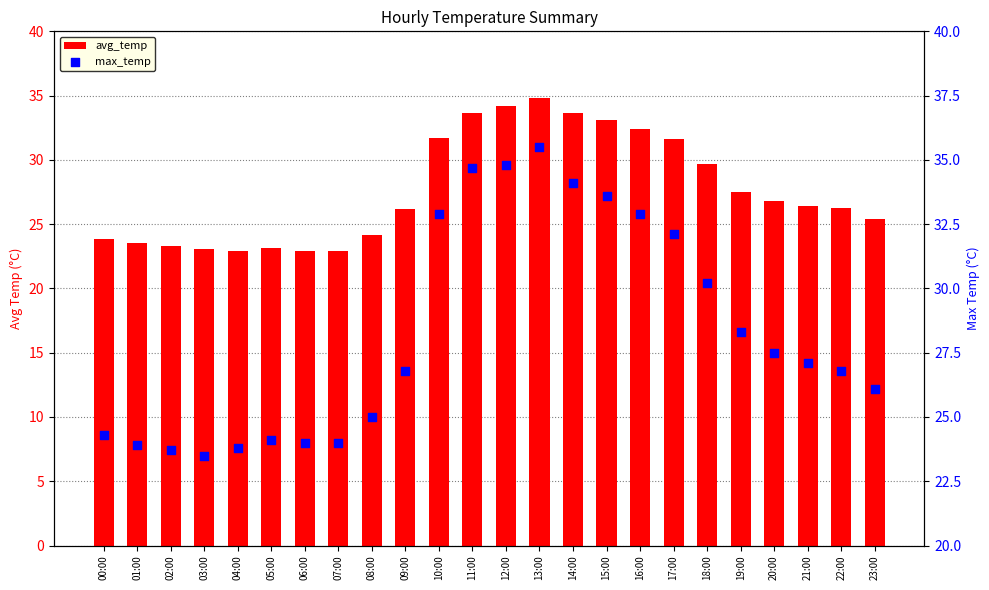

Is the value of avg_temp at 21:00 greater than the value of max_temp at 20:00?

No